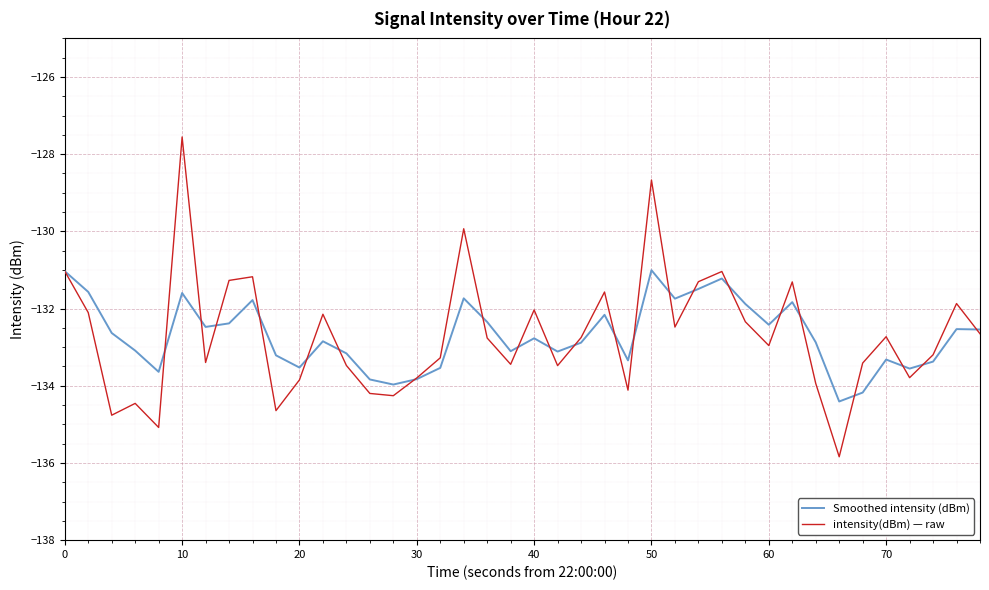

What is the minimum value for Smoothed intensity (dBm)?

-134.4